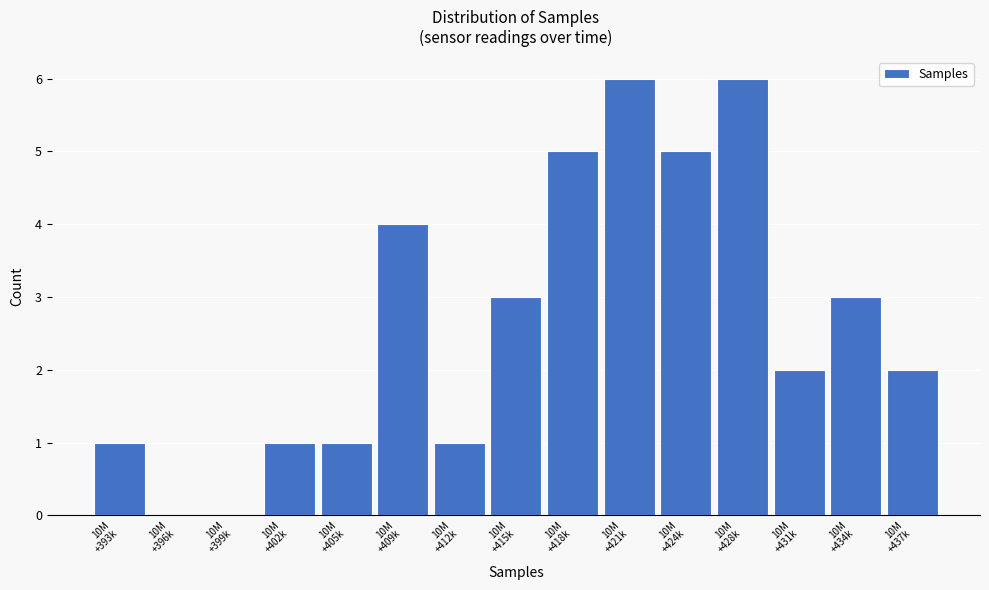

What is the greatest value displayed?

6